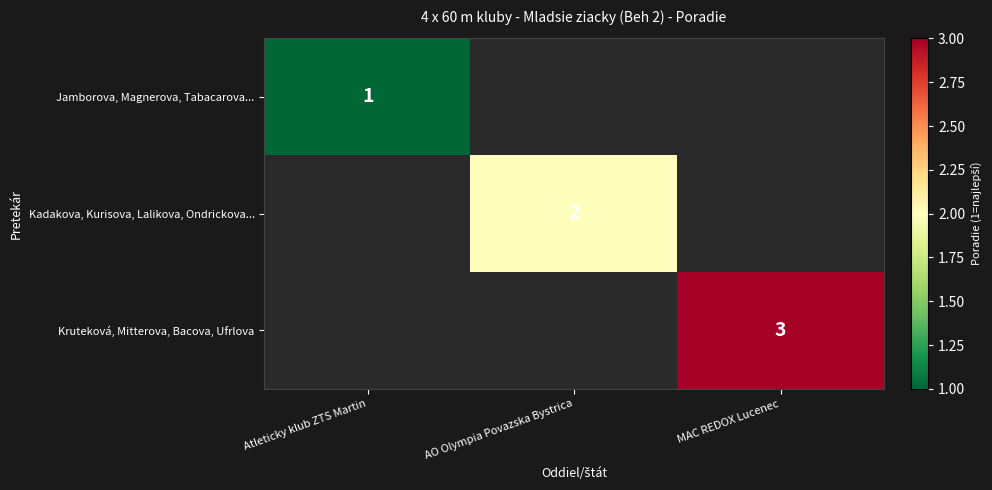

Is the value of Kruteková, Mitterova, Bacova, Ufrlova at MAC REDOX Lucenec greater than the value of Jamborova, Magnerova, Tabacarova... at Atleticky klub ZTS Martin?

Yes